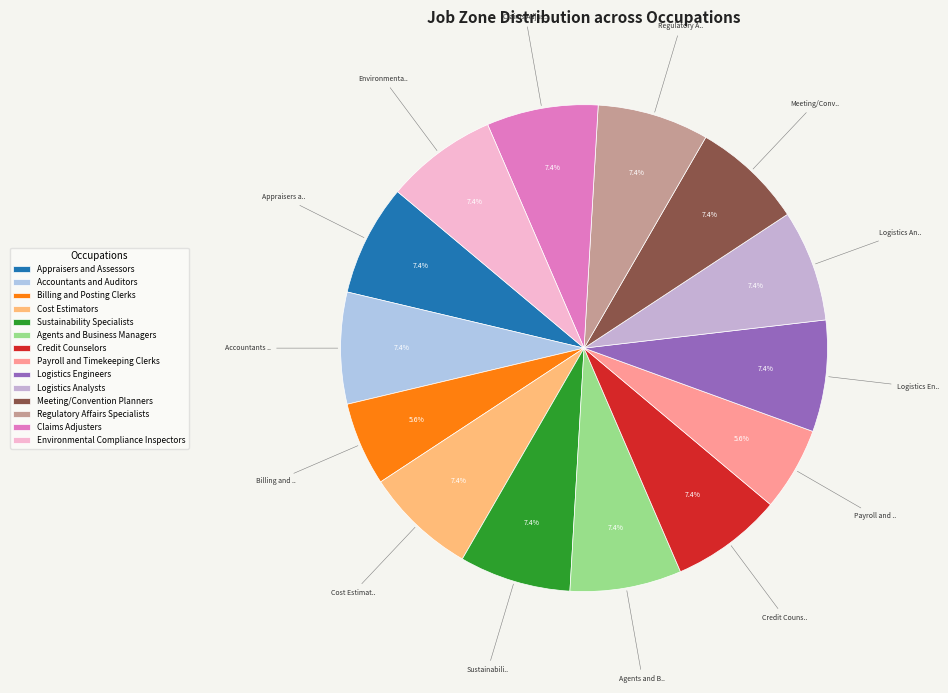

True or false: Accountants and Auditors accounts for 7% of the total.

True